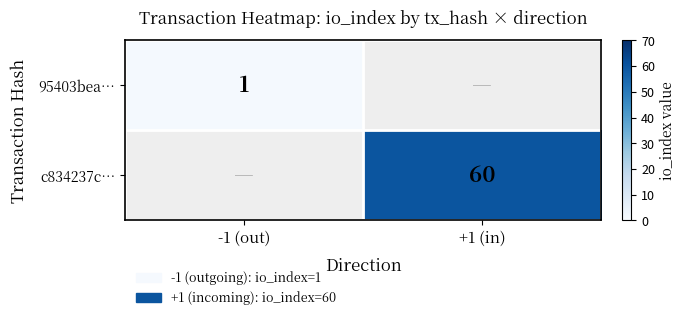

Is it true that 95403bea… equals 1 at -1 (out)?

True